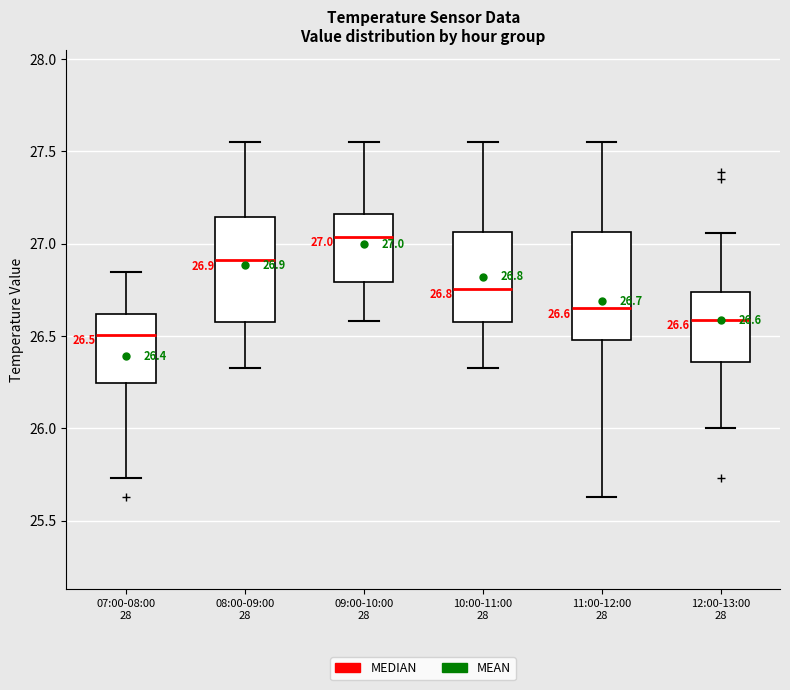

Which box's median line is the highest?

09:00-10:00 28